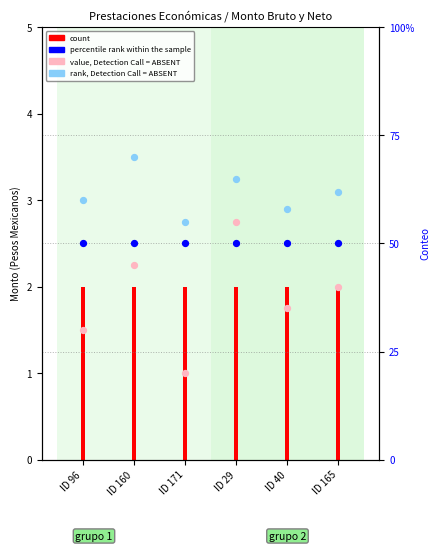

At how many categories does at least one series exceed 24?

6